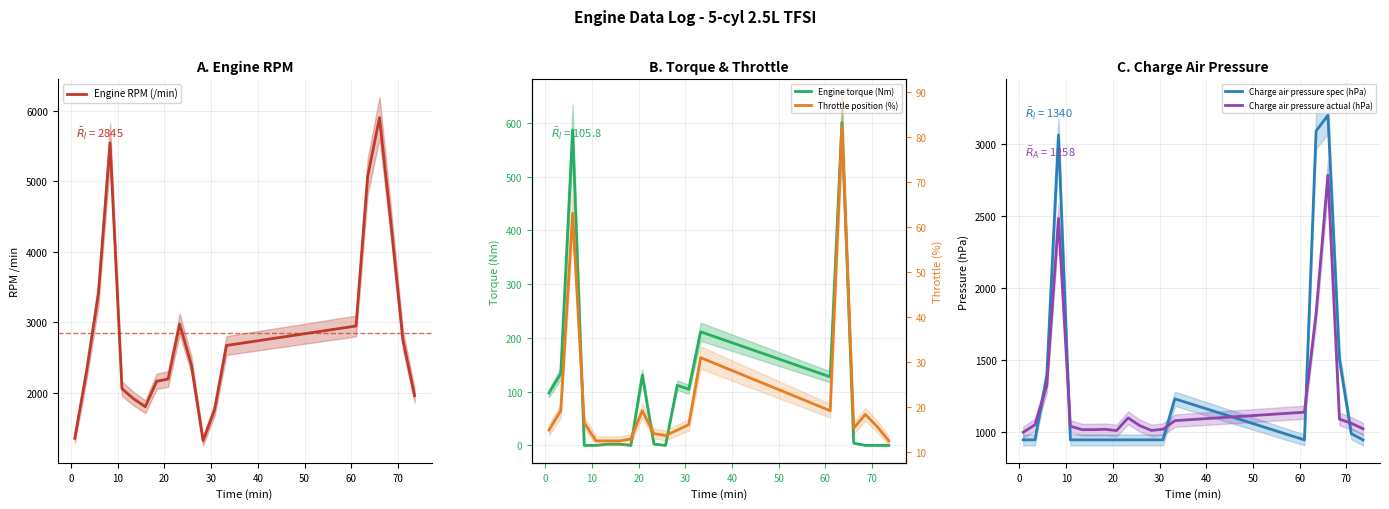

How many lines are shown in the chart?

5